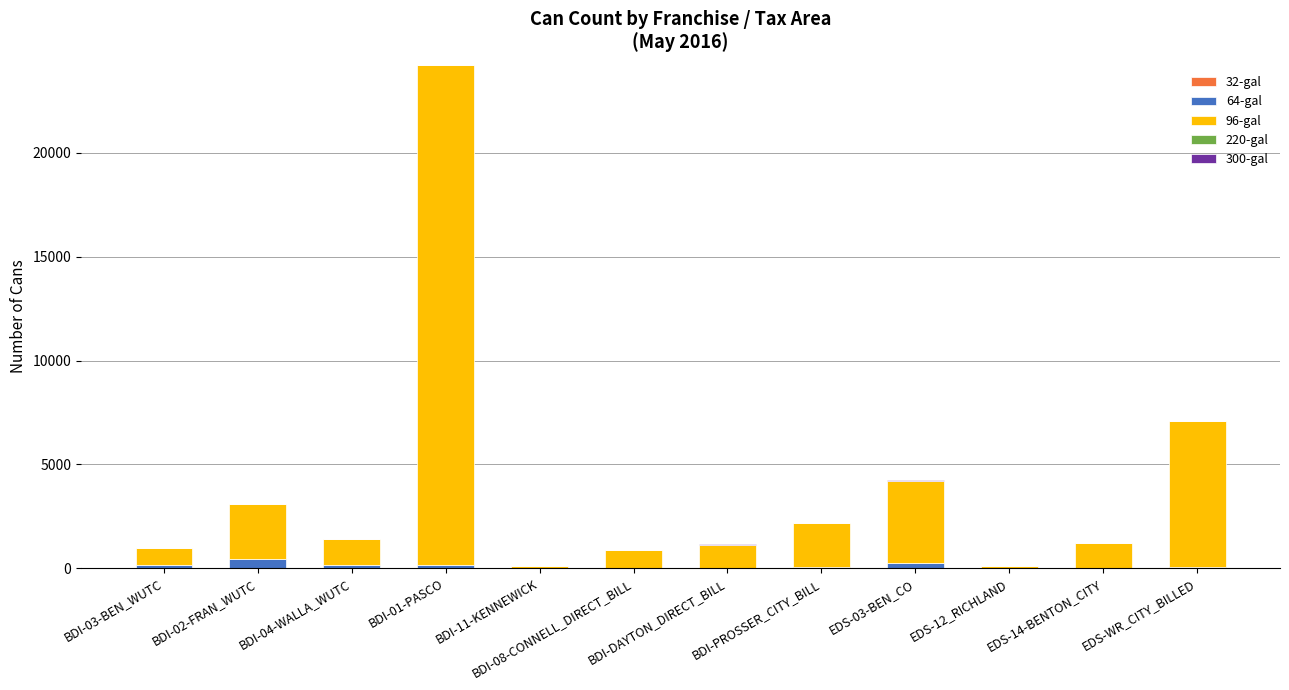

At which category is the sum across all series the highest?

BDI-01-PASCO